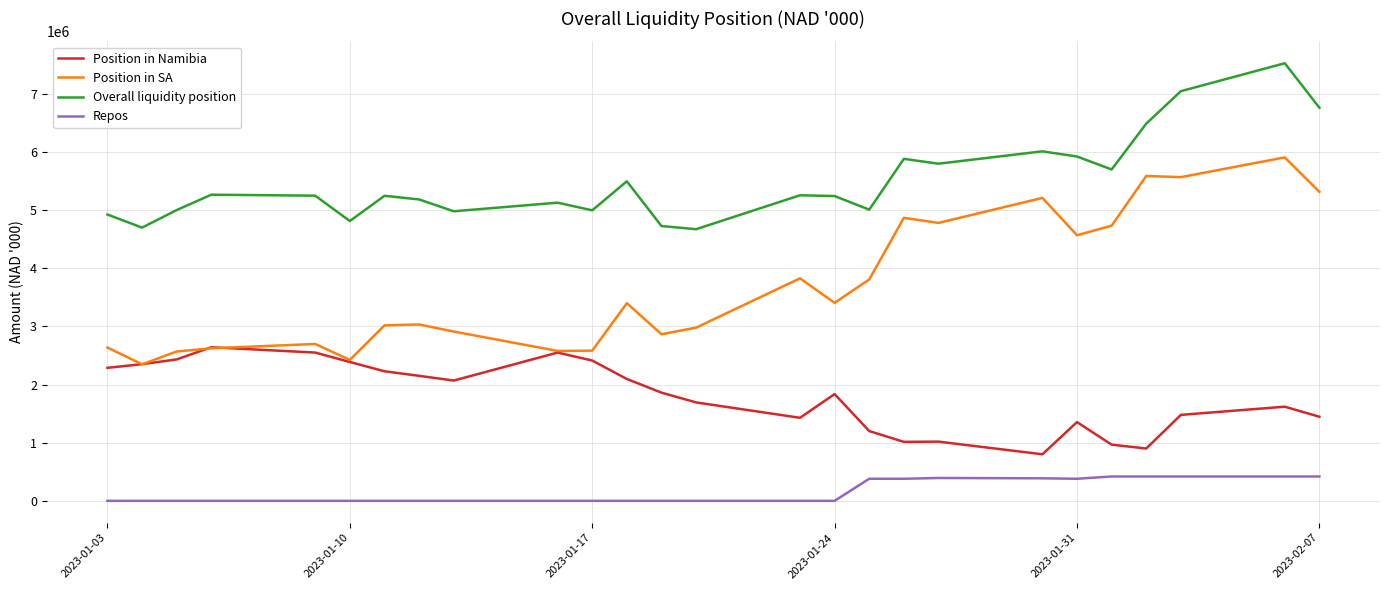

True or false: Repos and Position in Namibia cross at least once.

False